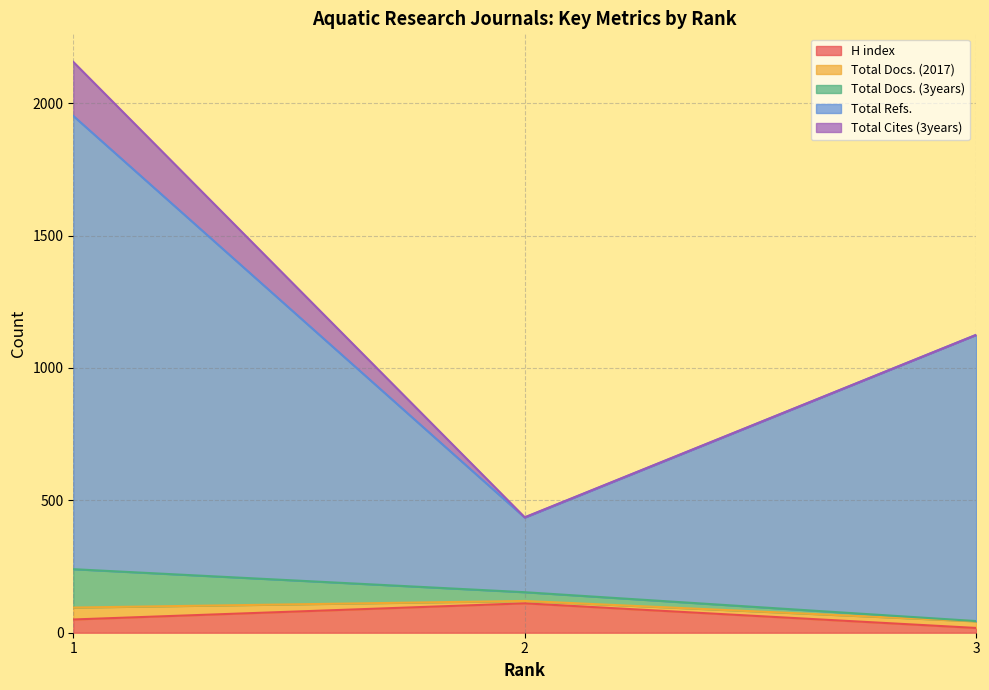

What is the highest value of the H index series?

111